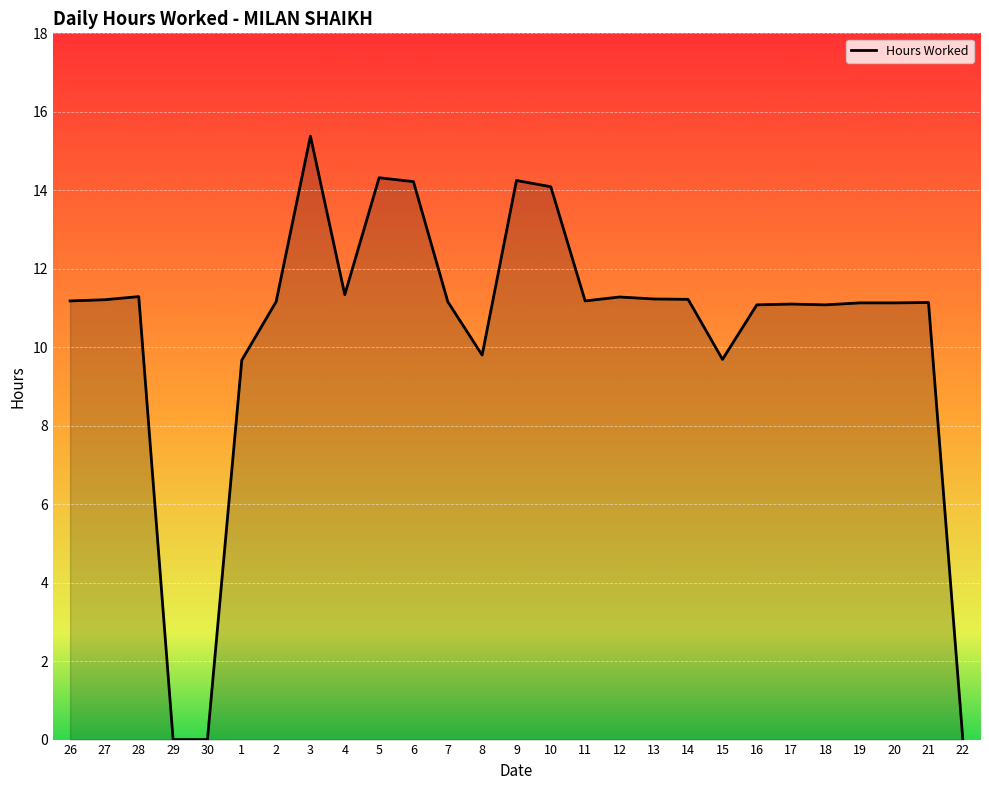

Approximately how many times larger is the value at 15 compared to 13?

0.9